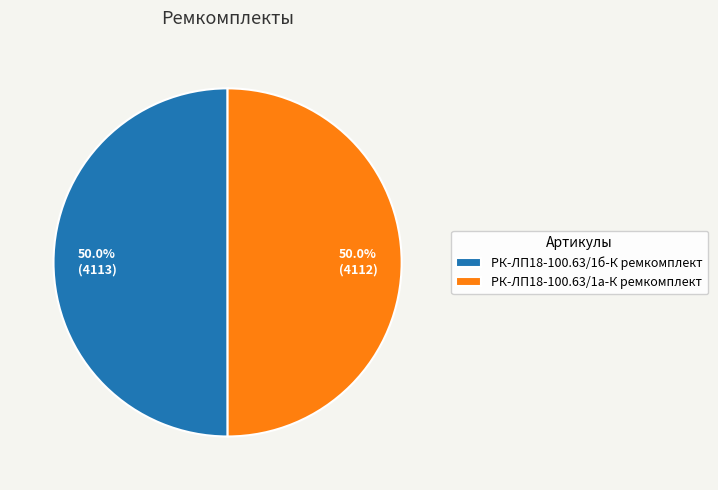

Is the sum of РК-ЛП18-100.63/1б-К ремкомплект and РК-ЛП18-100.63/1а-К ремкомплект greater than half?

Yes